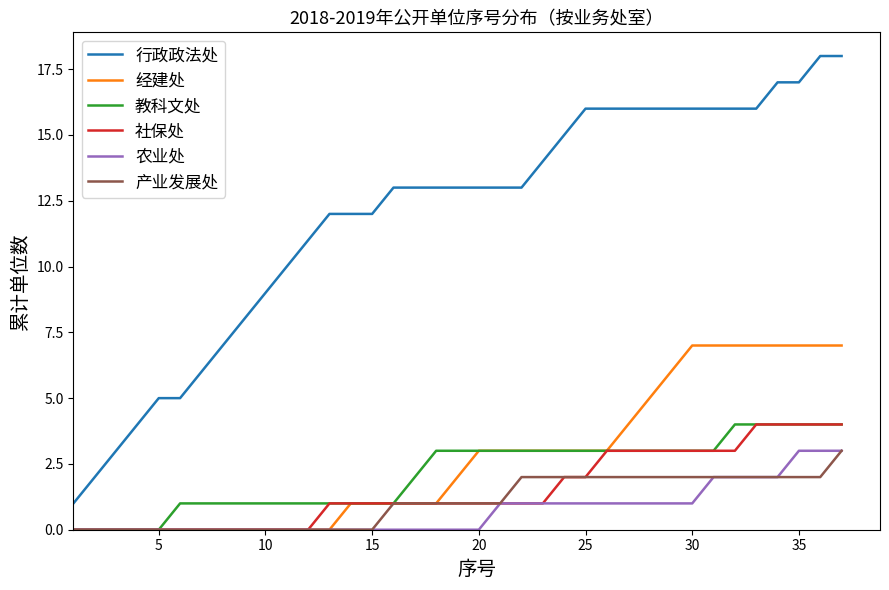

What is the maximum value for 产业发展处?

3